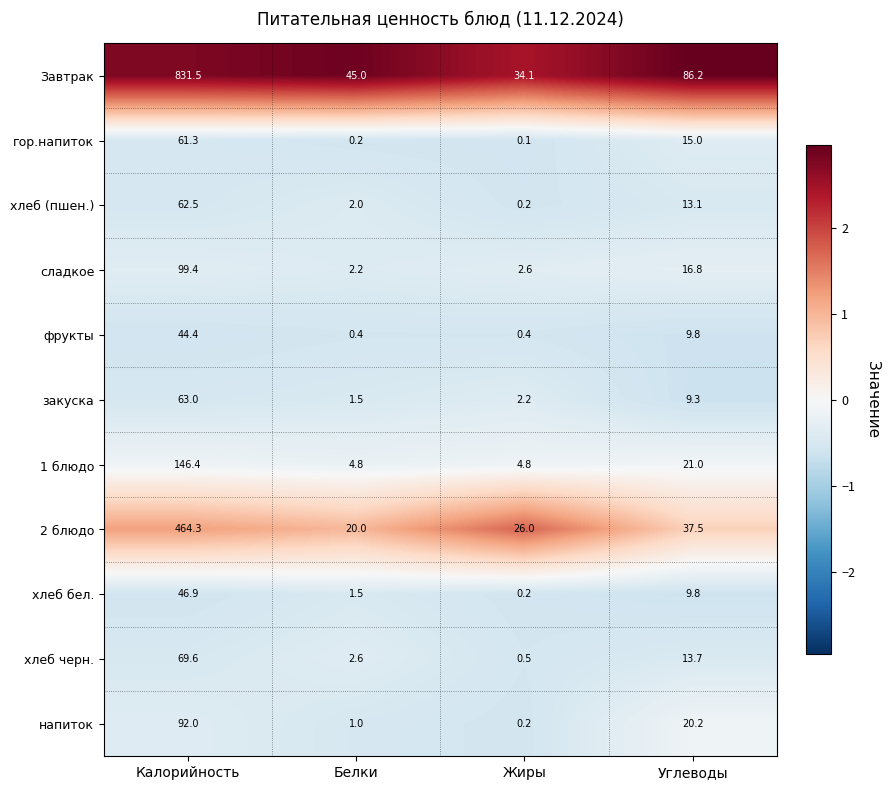

Between Жиры and Углеводы, which series saw the biggest shift?

Завтрак